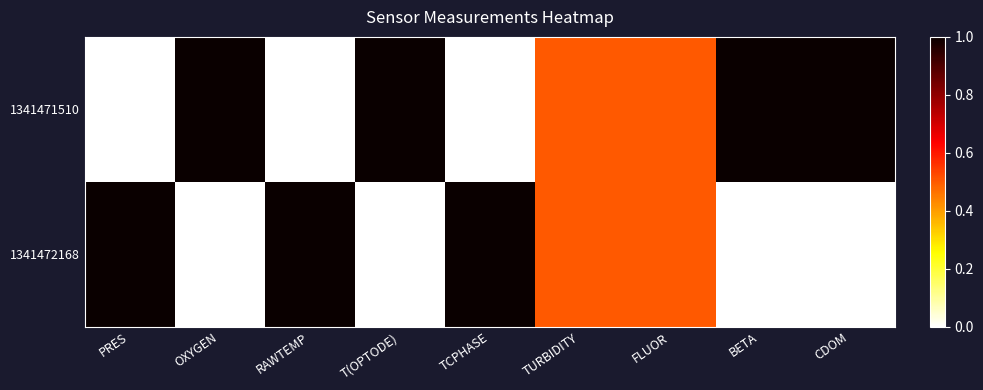

Which series has the largest range (max minus min)?

1341471510